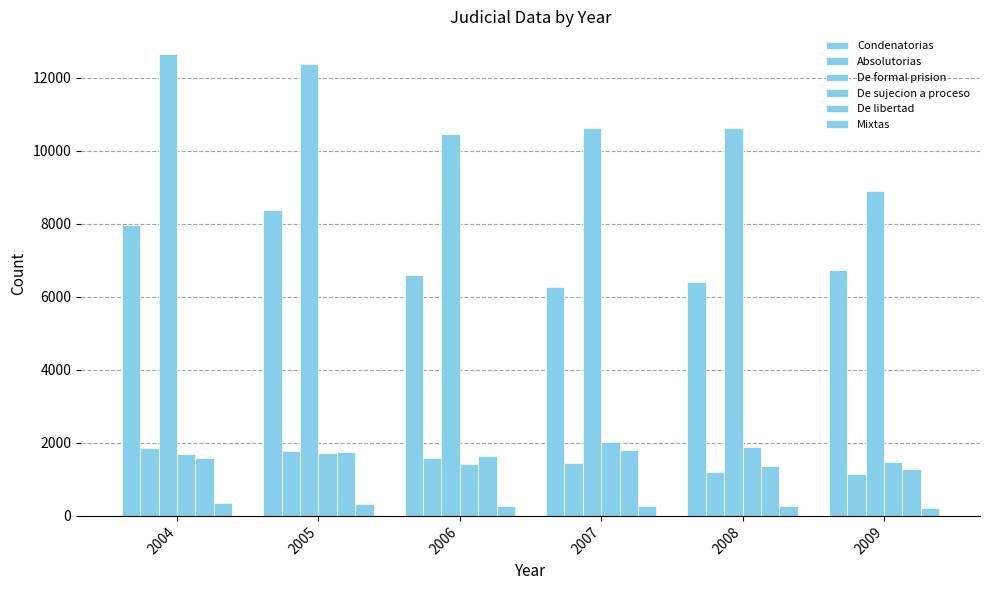

How many data points does each series have?

6